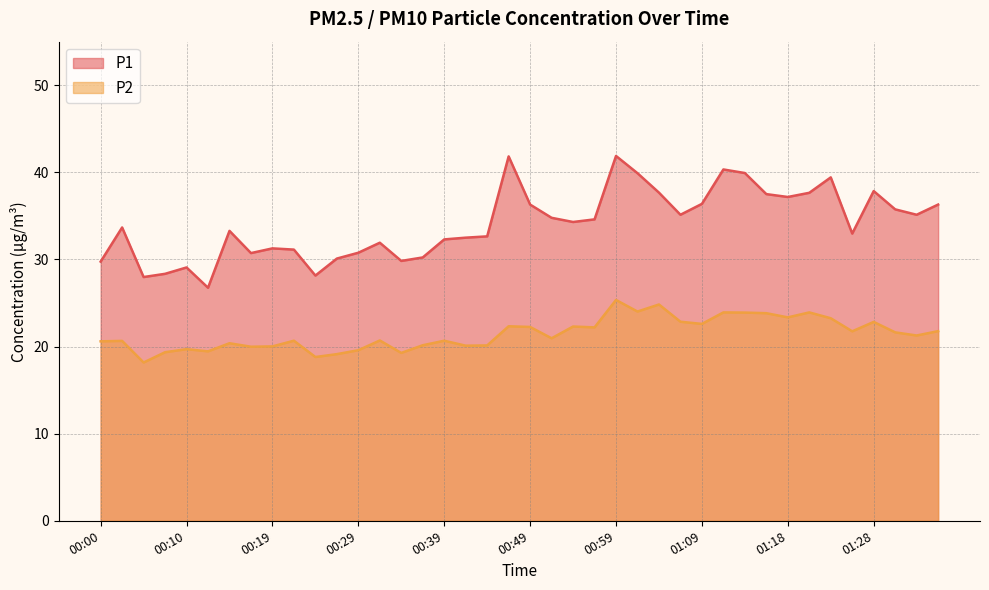

What is the label of the 2nd point from the left?

00:02